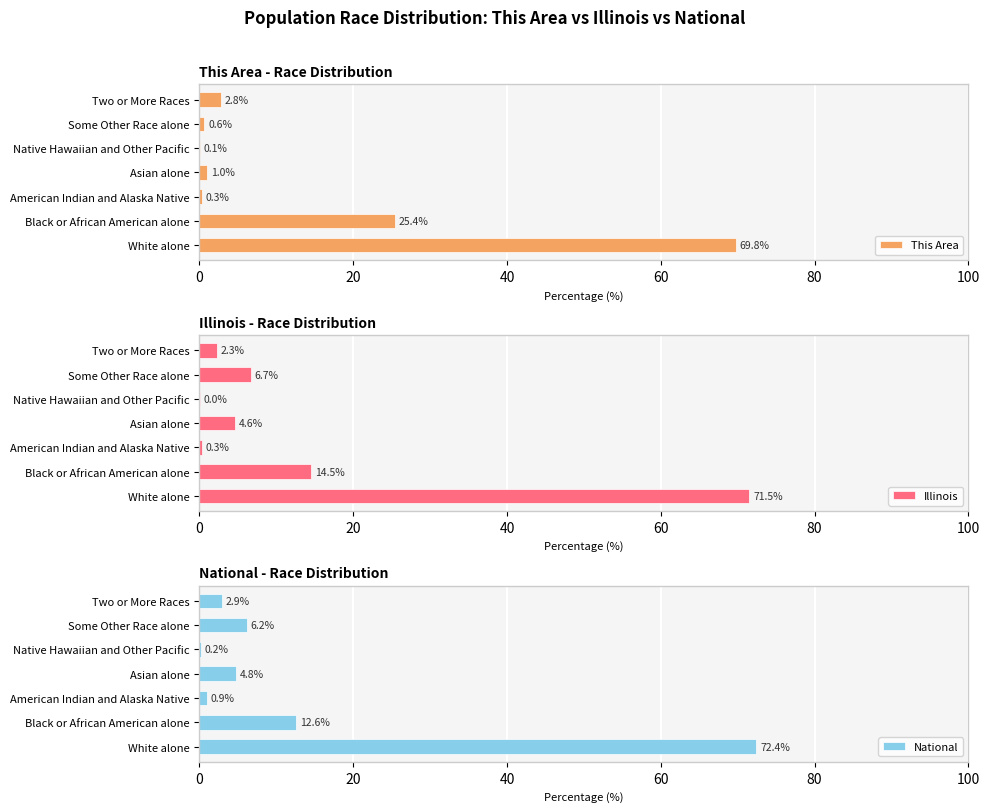

What are all the series names shown in the legend?

This Area, Illinois, National